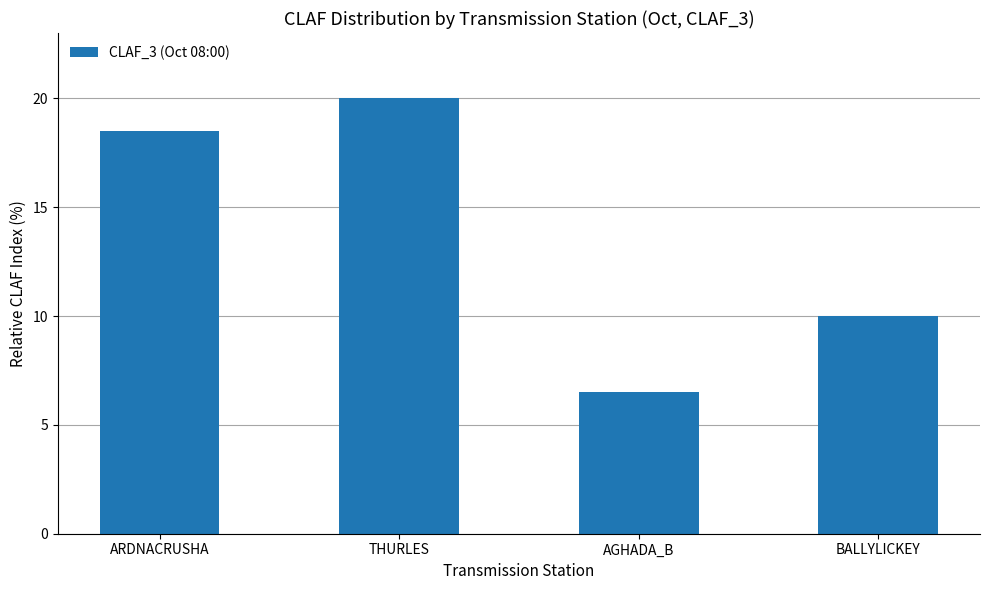

Rank the categories by value from lowest to highest.

AGHADA_B, BALLYLICKEY, ARDNACRUSHA, THURLES